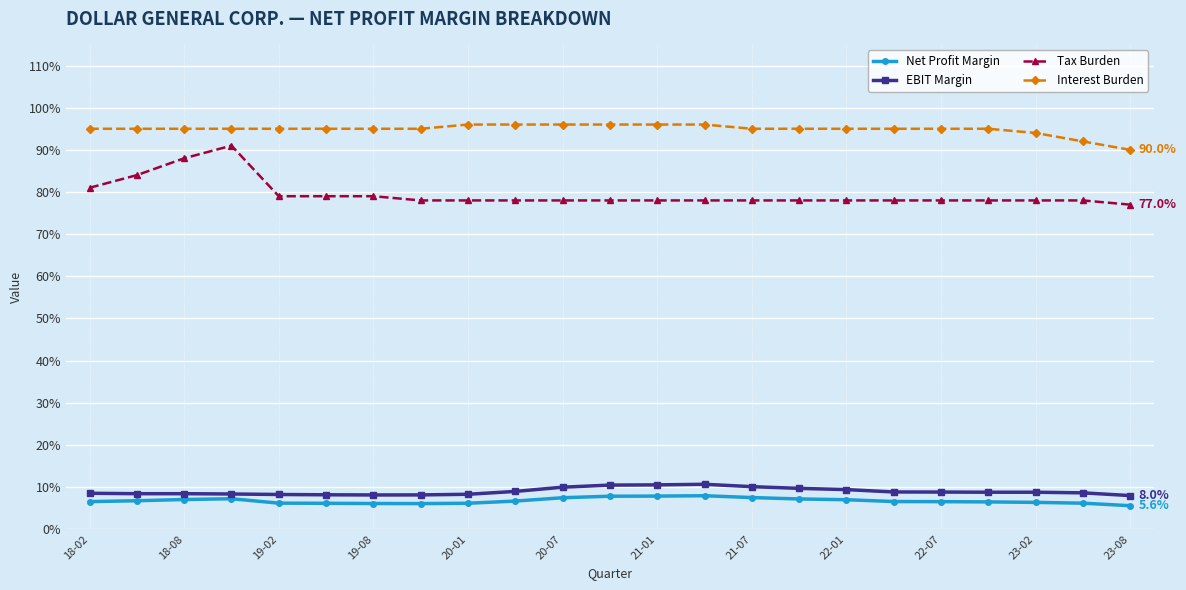

What is the value of the Interest Burden point at the 15th from the left?

0.9